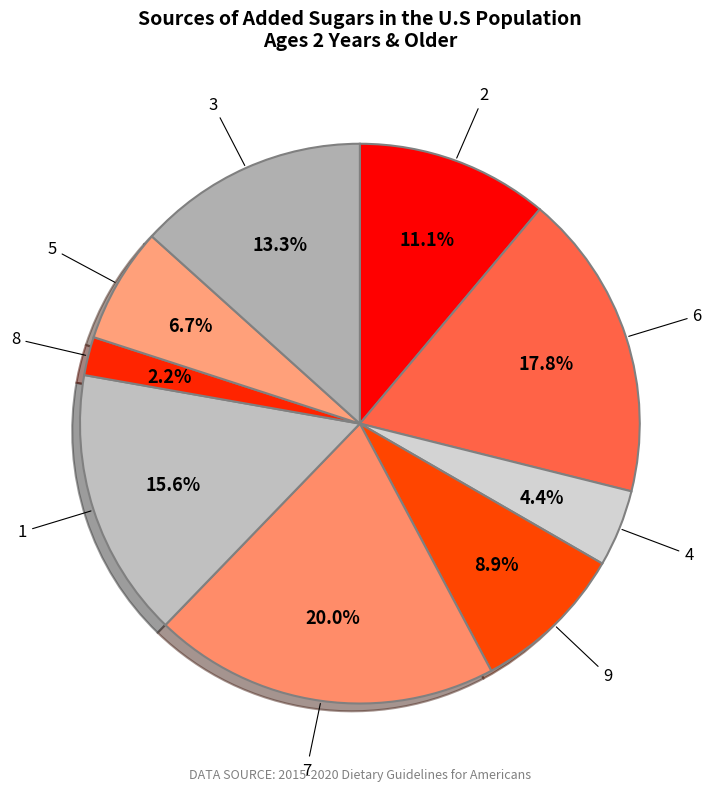

To the nearest percent, what is the difference between the largest and smallest slice percentages?

18%